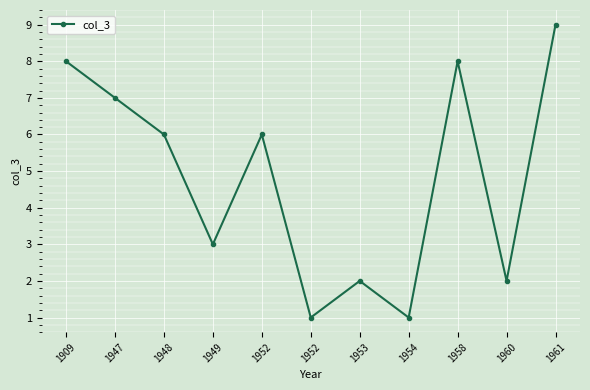

Which label corresponds to the smallest value in the chart?

1952